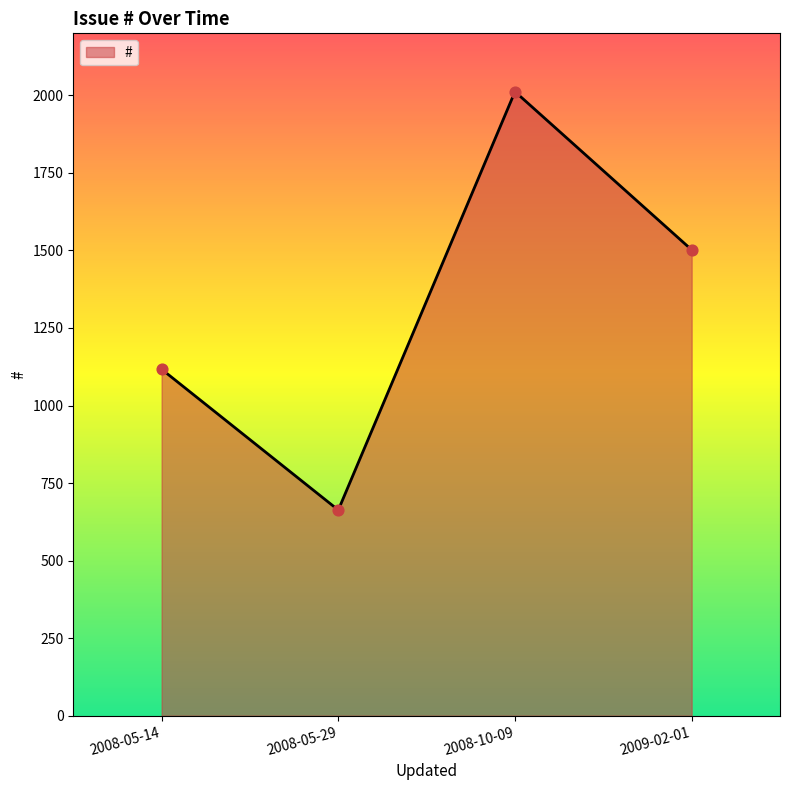

Between 2008-05-29 and 2008-10-09, which is larger?

2008-10-09